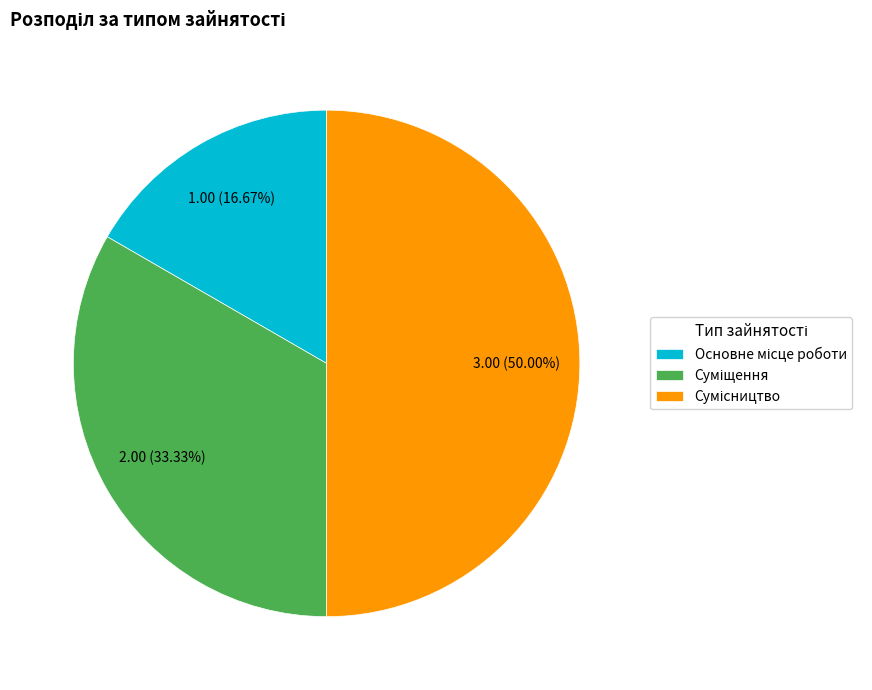

How many segments does this pie chart have?

3